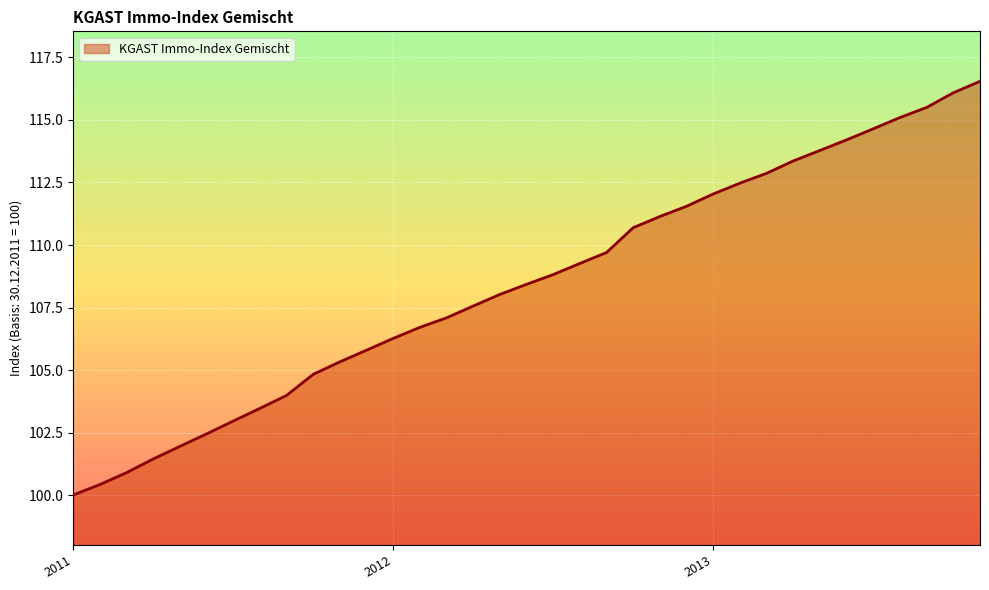

What is the greatest value displayed?

116.5